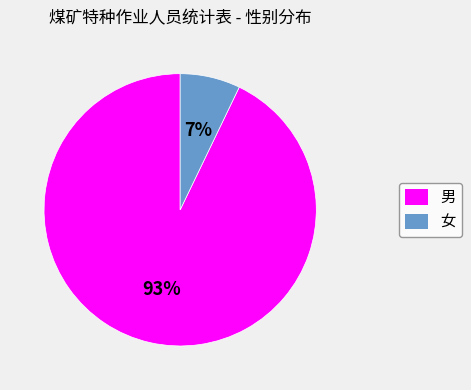

Rank the categories by value from lowest to highest.

女, 男